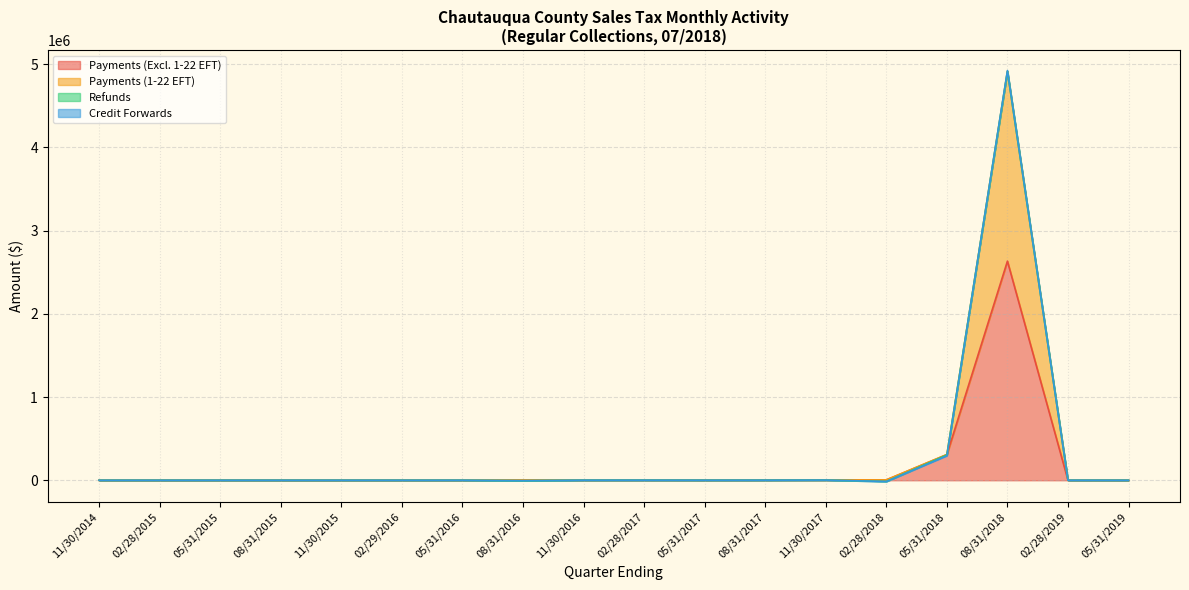

At which label does Refunds reach its peak?

05/31/2016